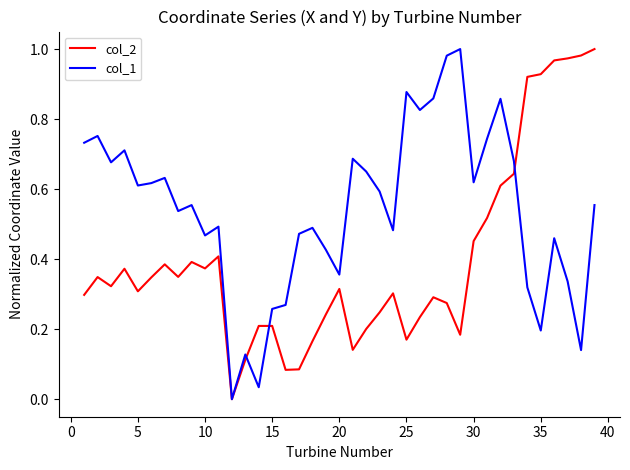

Which series has the largest total across all categories?

col_1